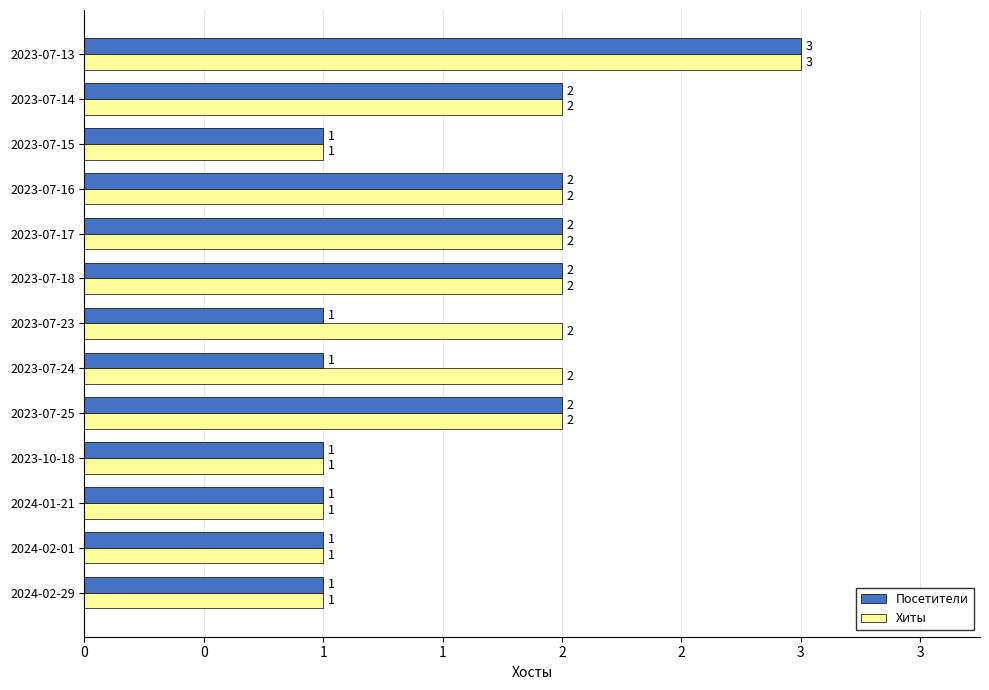

What is the maximum value shown in the chart?

3